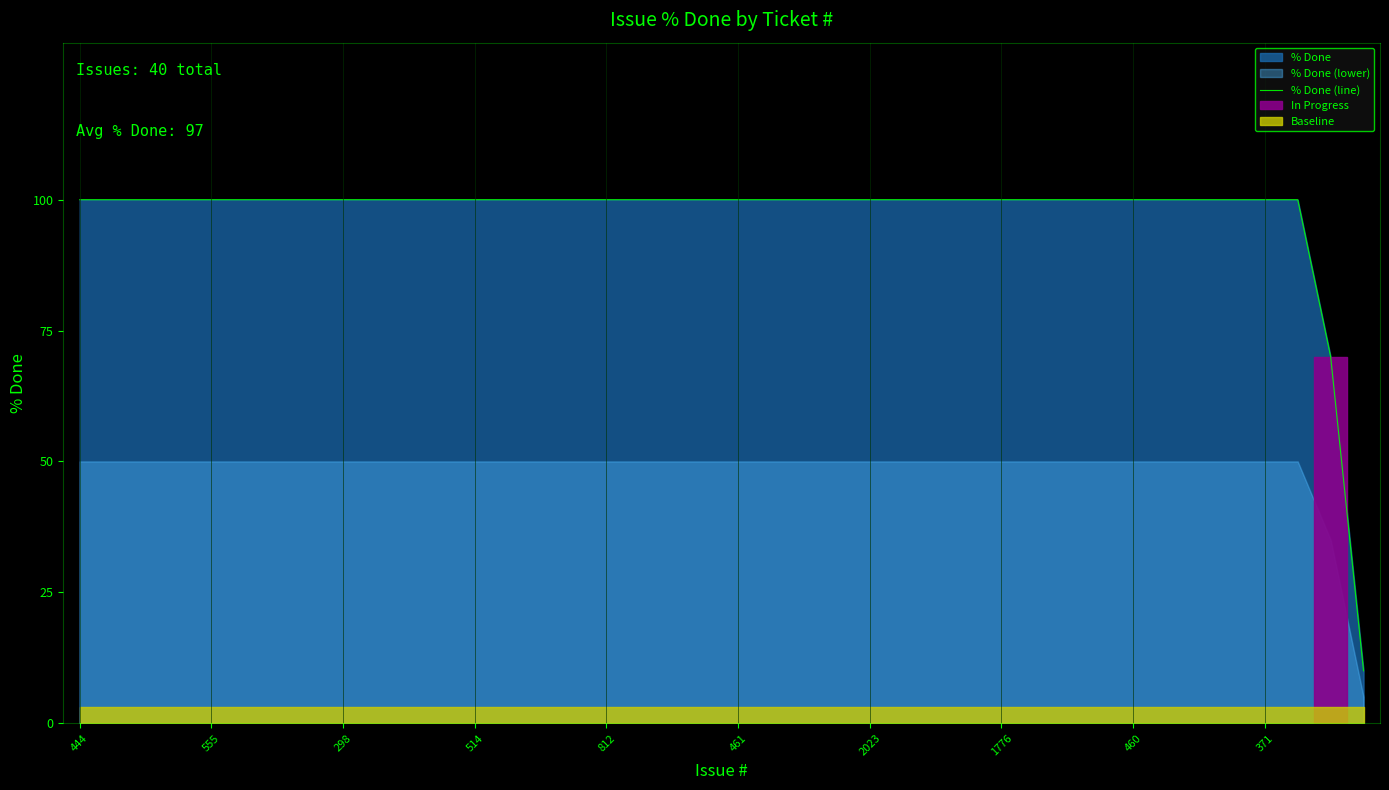

Is it true that the value at 23 is 173?

False